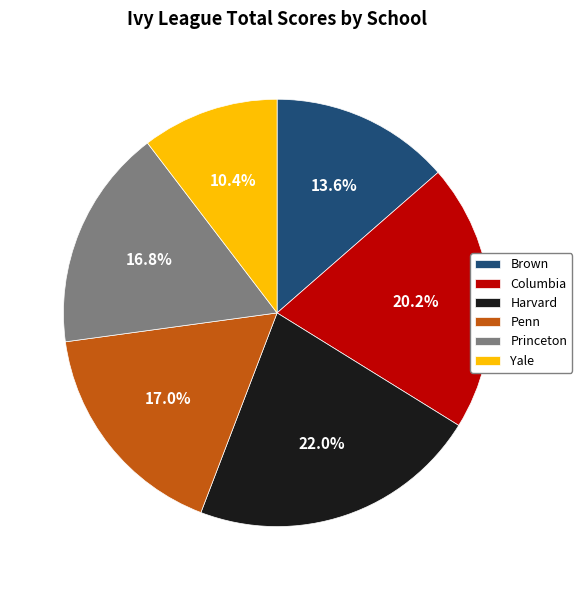

To the nearest percent, what portion does Yale represent?

10%